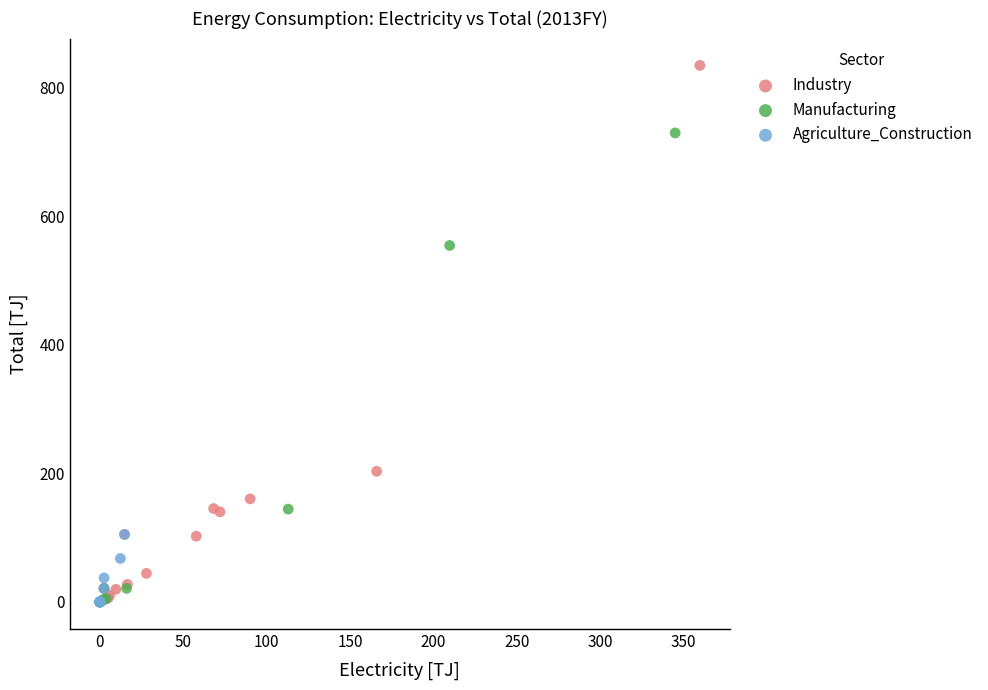

Which series reaches the maximum Y coordinate?

Industry